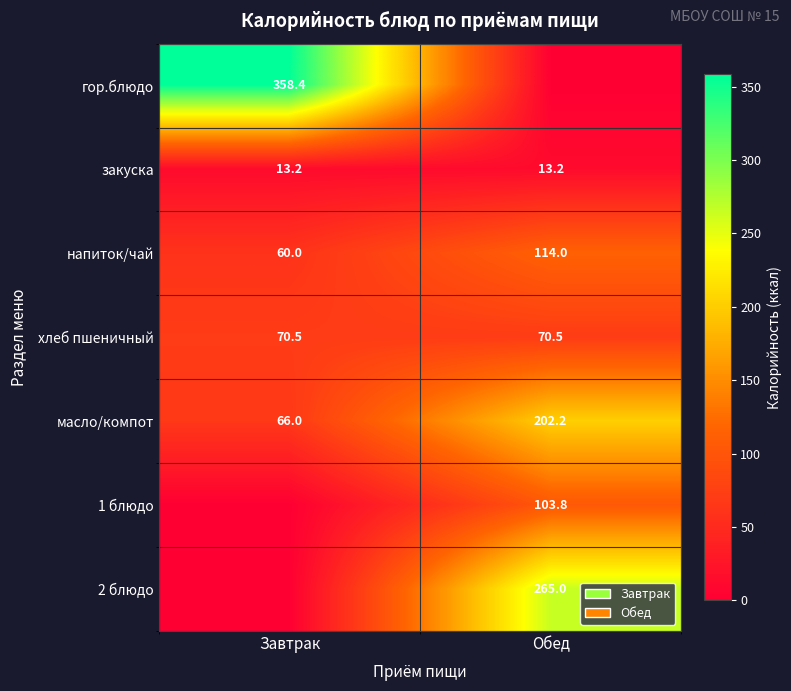

What is the total value across all series at Завтрак?

568.1